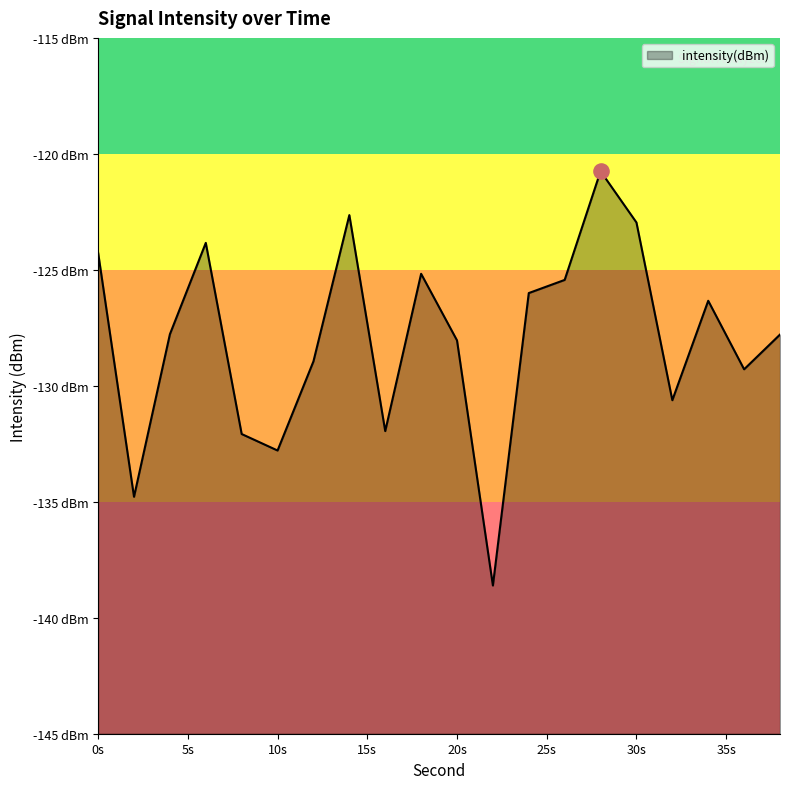

Which has a higher value, 18 or 30?

30